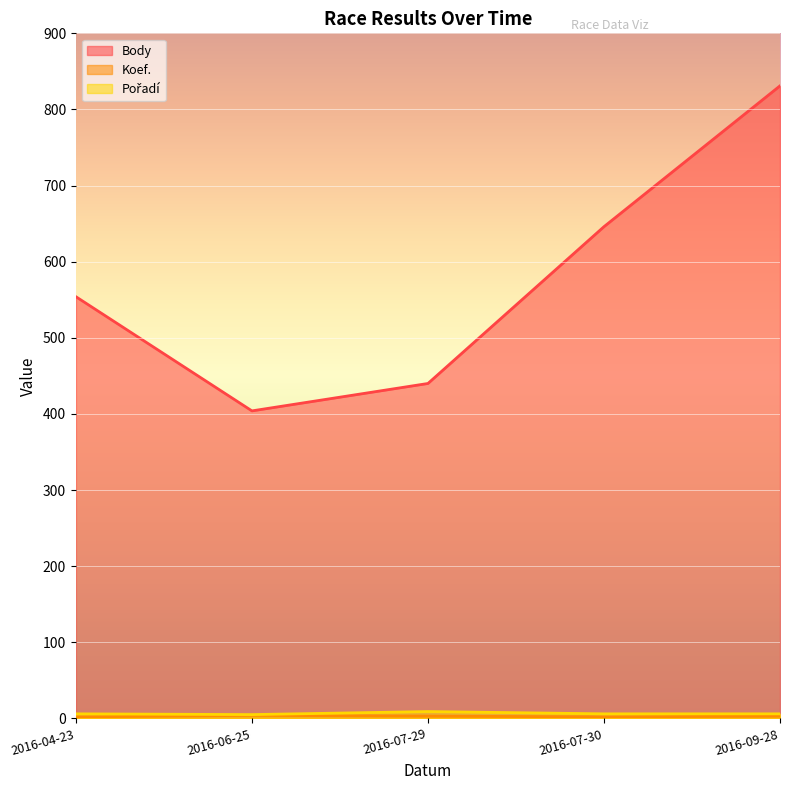

At which label is Koef. closest to 3?

2016-07-29